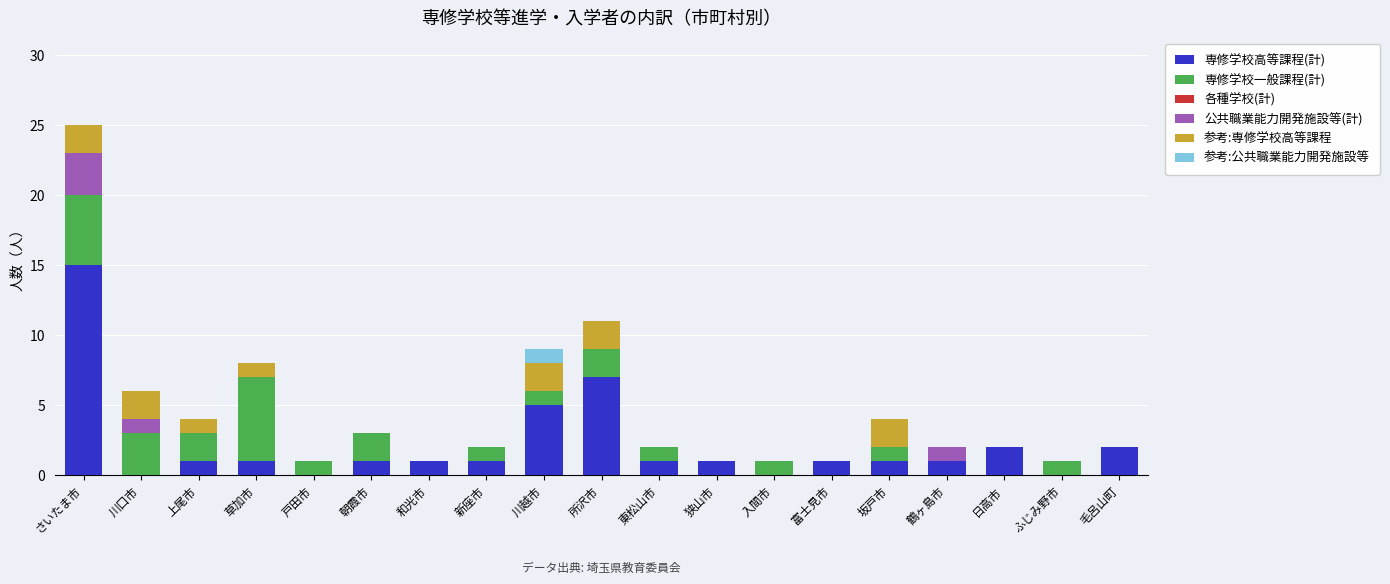

The value of 専修学校高等課程(計) at 川口市 is 0. True or false?

True